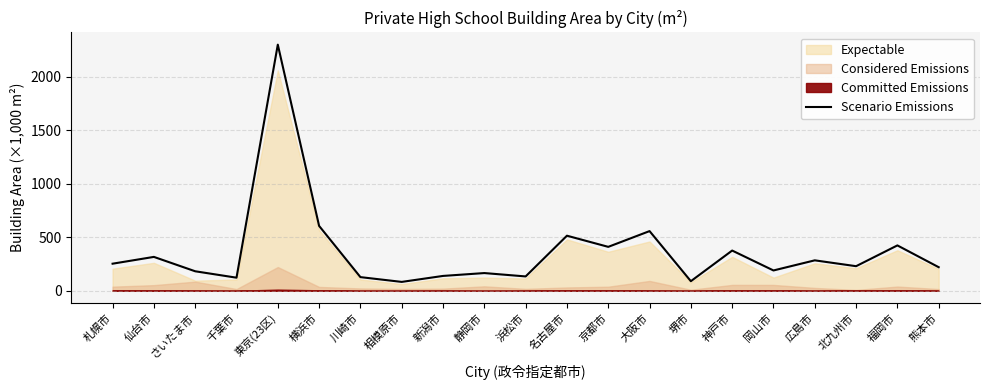

How many points are lower than both their immediate neighbors (excluding endpoints)?

7